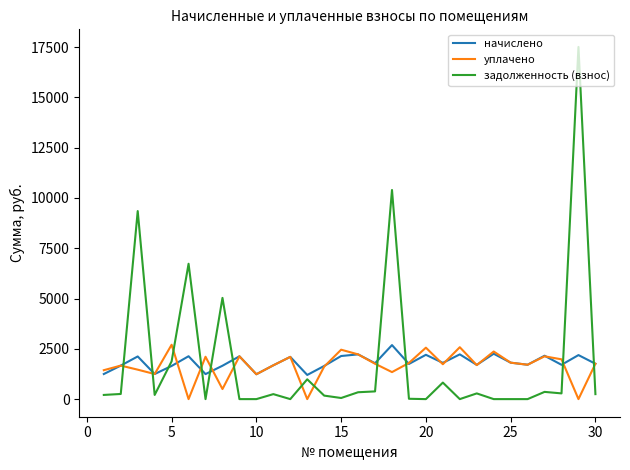

What is the highest value of the уплачено series?

2702.3